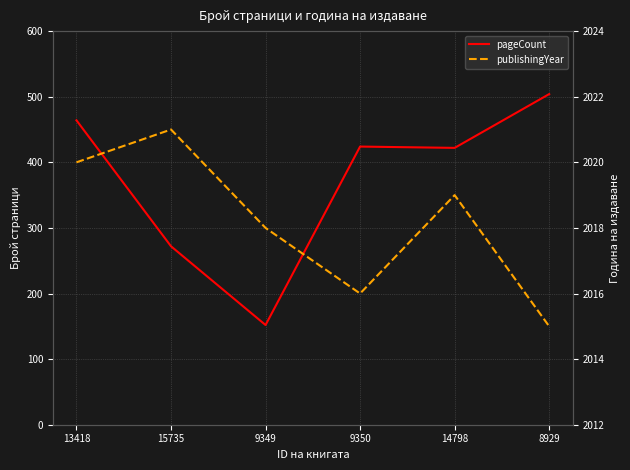

Where is the first local maximum for publishingYear?

15735